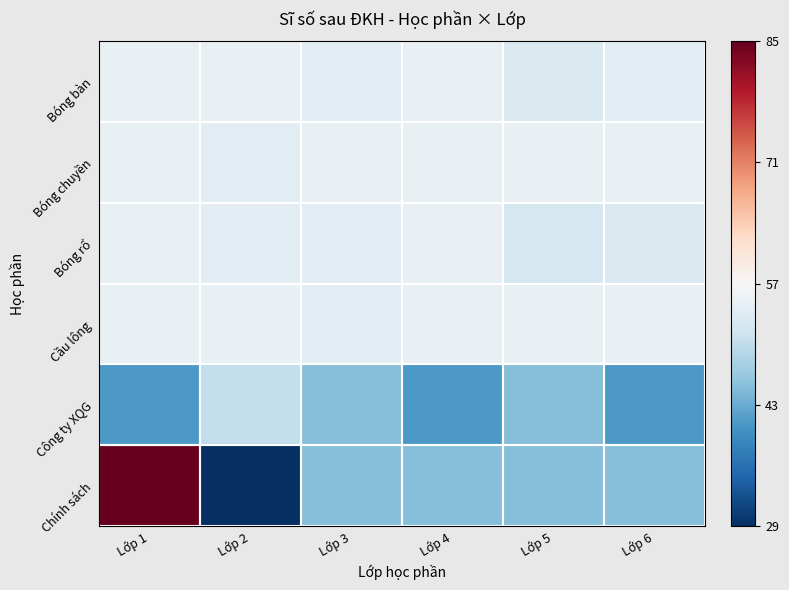

Rank the series at Lớp 6 from highest to lowest value.

Bóng chuyền, Cầu lông, Bóng bàn, Bóng rổ, Chính sách, Công ty XQG